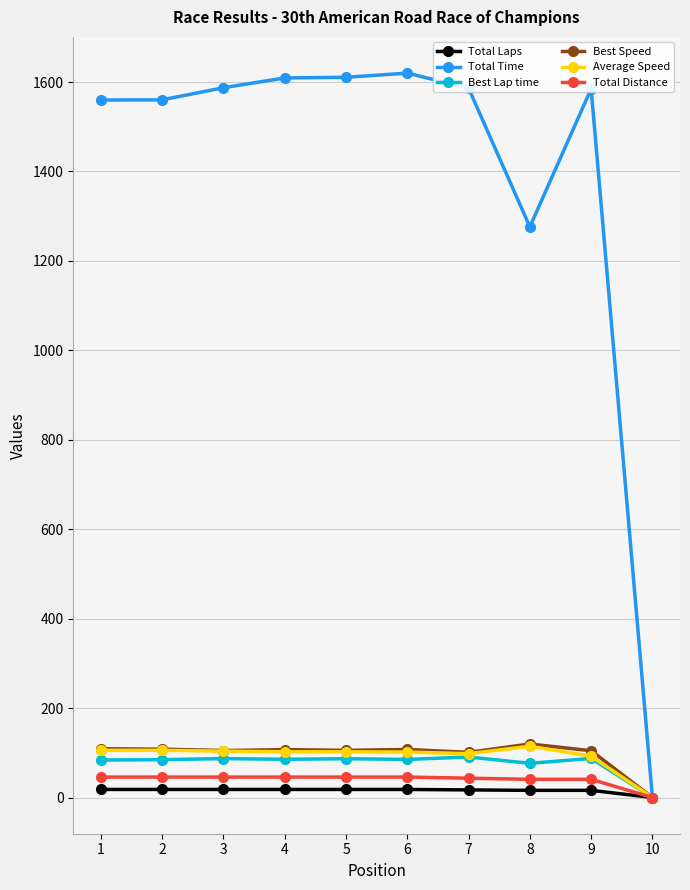

Does the chart display data point markers on the line(s)?

Yes